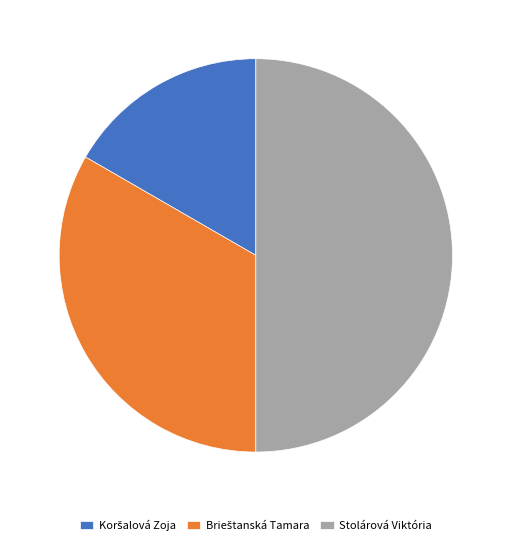

Which category has the biggest portion of the pie?

Stolárová Viktória